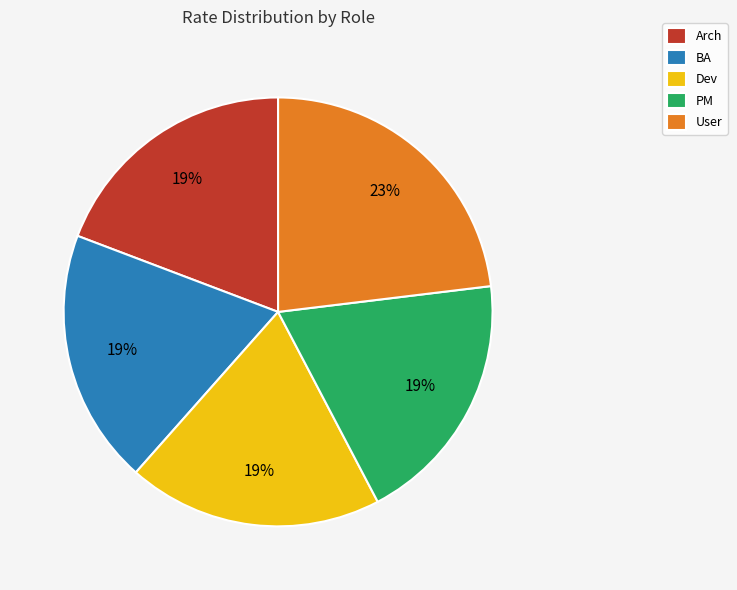

To the nearest percent, what is the combined percentage of PM and Arch?

38%